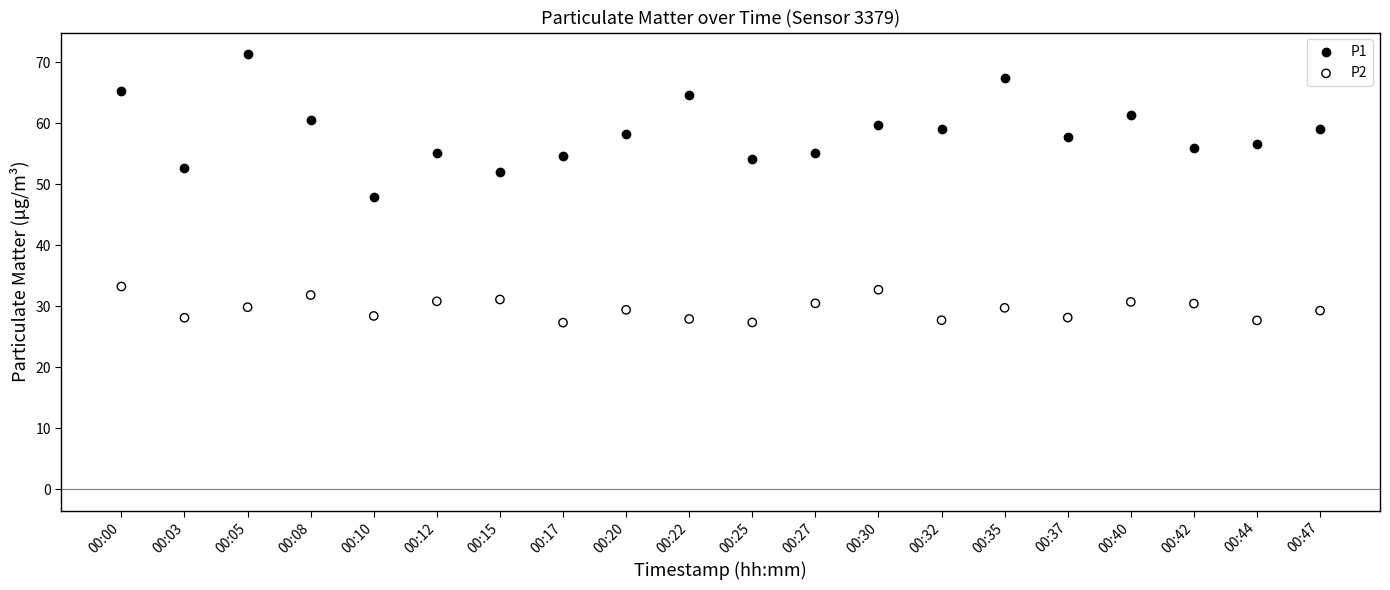

Which series has the largest Y range (max minus min)?

P1